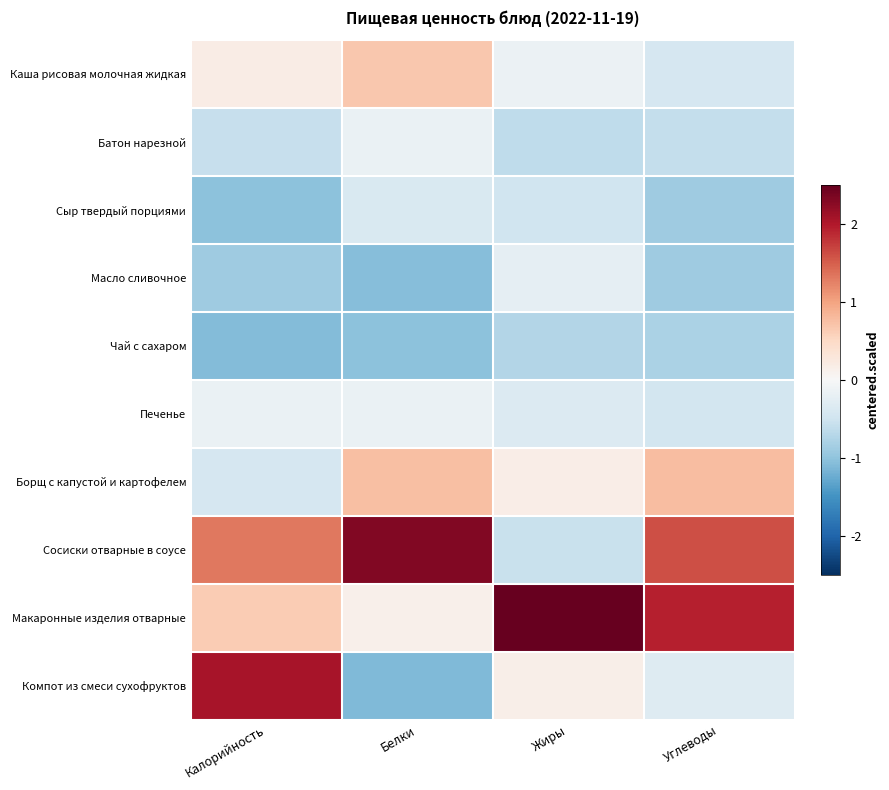

Reading left to right, list all the values displayed in this chart.

Каша рисовая молочная жидкая: Калорийность=0.2	Белки=0.7	Жиры=-0.1	Углеводы=-0.4
Батон нарезной: Калорийность=-0.6	Белки=-0.2	Жиры=-0.6	Углеводы=-0.6
Сыр твердый порциями: Калорийность=-1.0	Белки=-0.4	Жиры=-0.5	Углеводы=-0.9
Масло сливочное: Калорийность=-0.9	Белки=-1.1	Жиры=-0.2	Углеводы=-0.9
Чай с сахаром: Калорийность=-1.1	Белки=-1.0	Жиры=-0.7	Углеводы=-0.8
Печенье: Калорийность=-0.2	Белки=-0.2	Жиры=-0.3	Углеводы=-0.5
Борщ с капустой и картофелем: Калорийность=-0.4	Белки=0.8	Жиры=0.2	Углеводы=0.8
Сосиски отварные в соусе: Калорийность=1.3	Белки=2.3	Жиры=-0.6	Углеводы=1.6
Макаронные изделия отварные: Калорийность=0.6	Белки=0.1	Жиры=2.9	Углеводы=1.9
Компот из смеси сухофруктов: Калорийность=2.1	Белки=-1.1	Жиры=0.1	Углеводы=-0.3